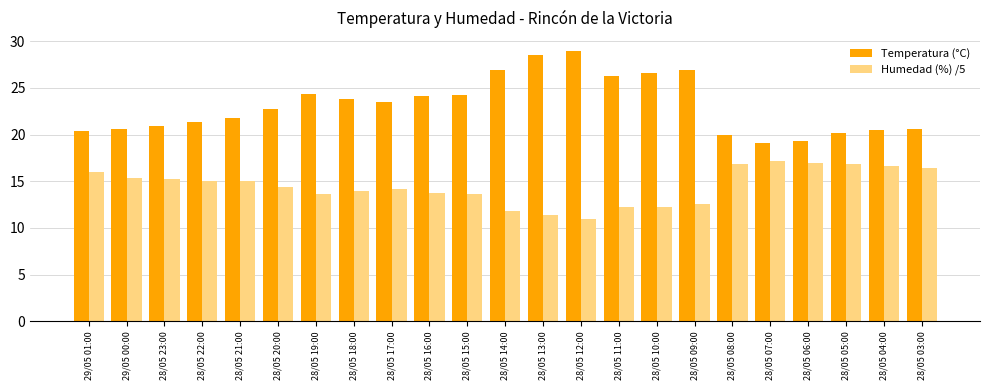

True or false: Temperatura (°C) has a value of 10.6 at 28/05 09:00.

False